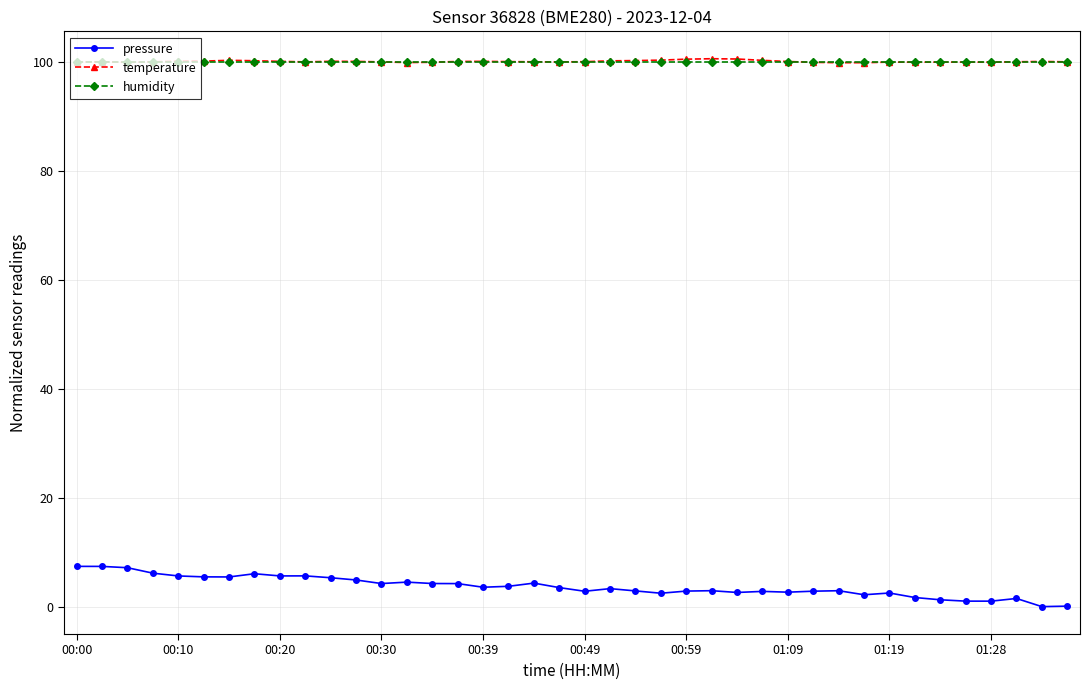

Which series has the widest spread of values?

pressure